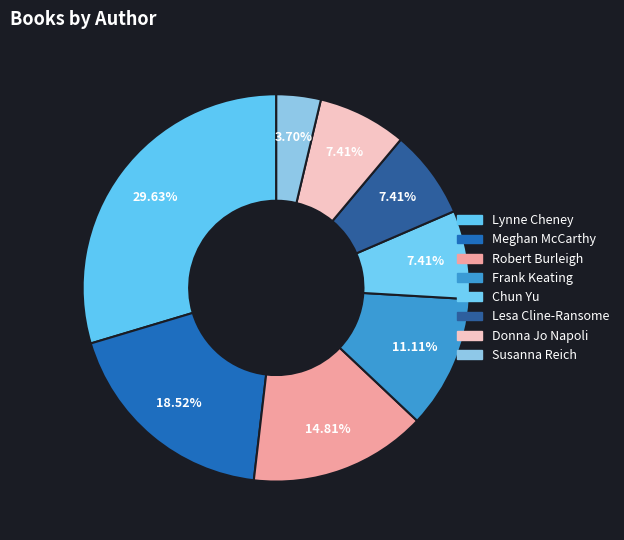

How many segments does this pie chart have?

8